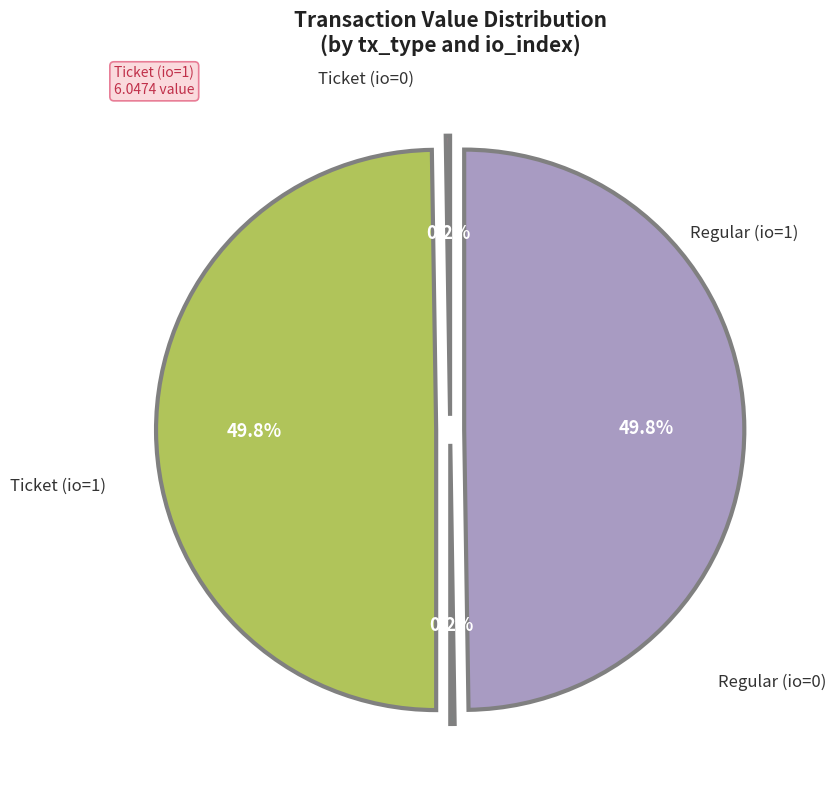

How many segments does this pie chart have?

4